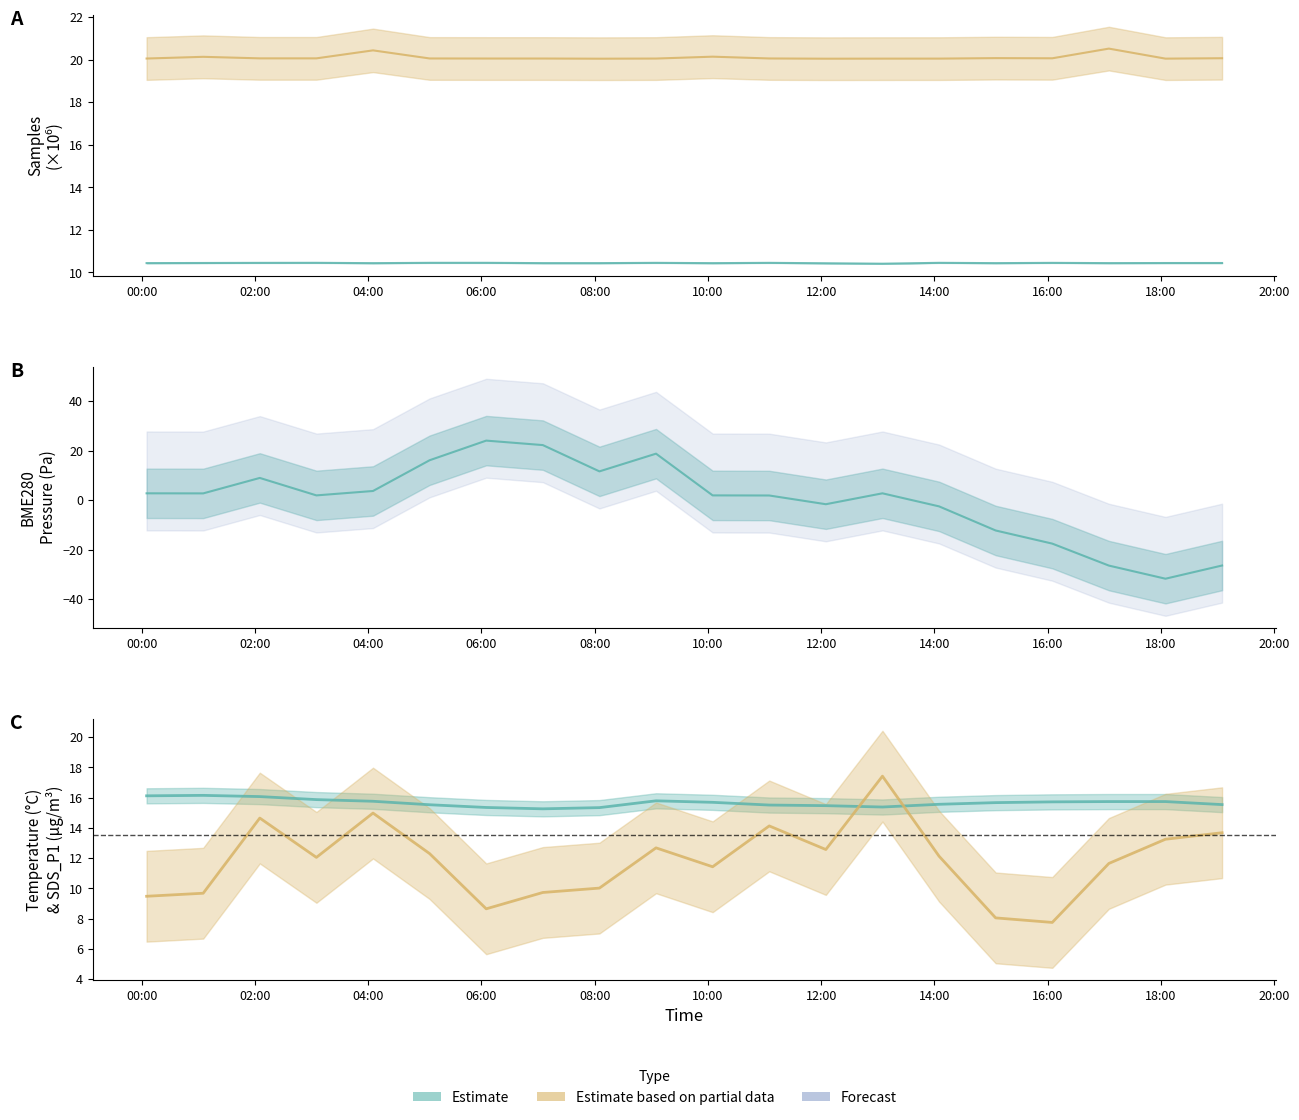

What is the approximate value of BME280_pressure at BME280_temperature?

3.7